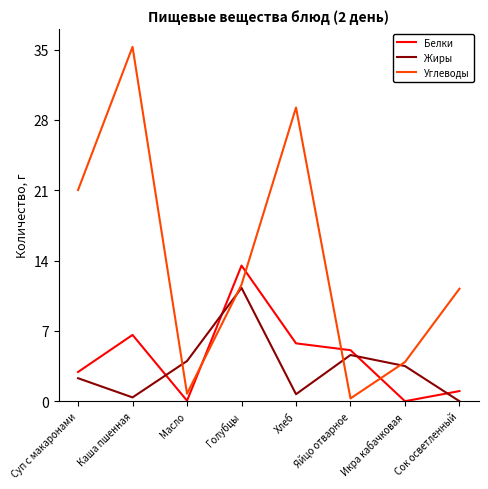

Is the value of Углеводы at Голубцы greater than the value of Жиры at Каша пшенная?

Yes